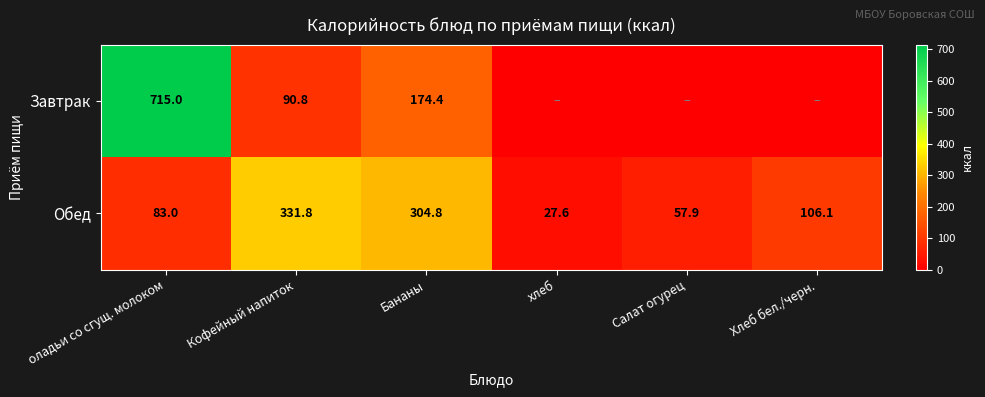

What is the average value of the Обед series?

151.9